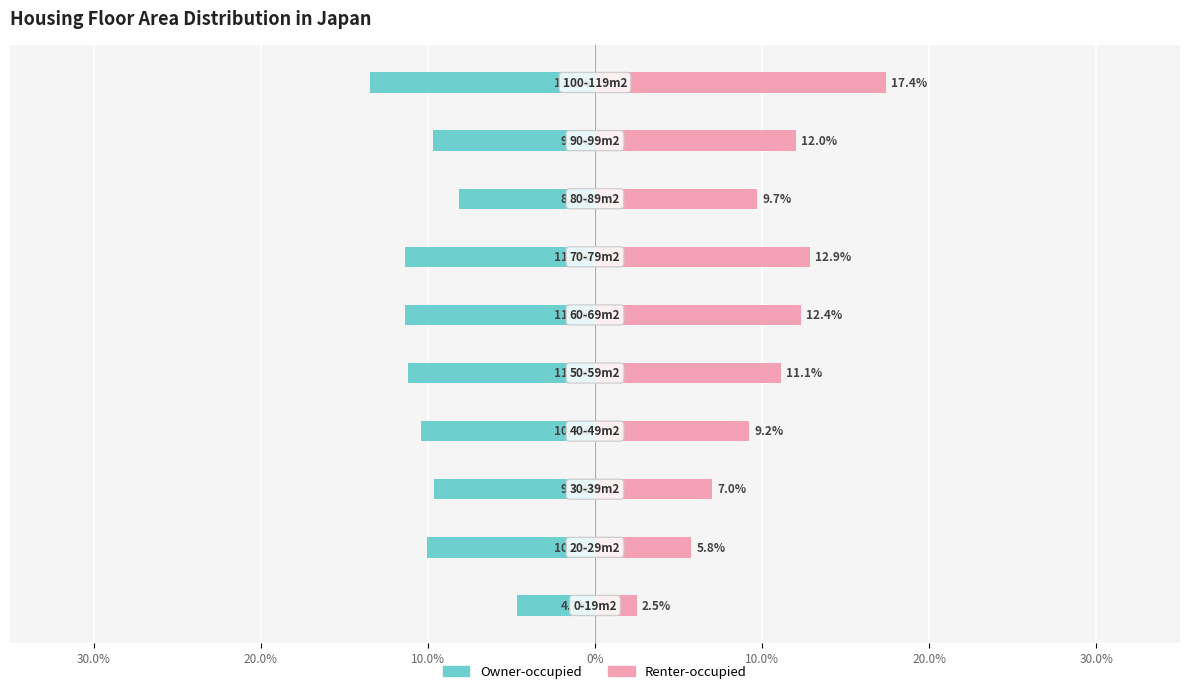

The Renter-occupied series shows 1.9 at 10.0%. True or false?

False